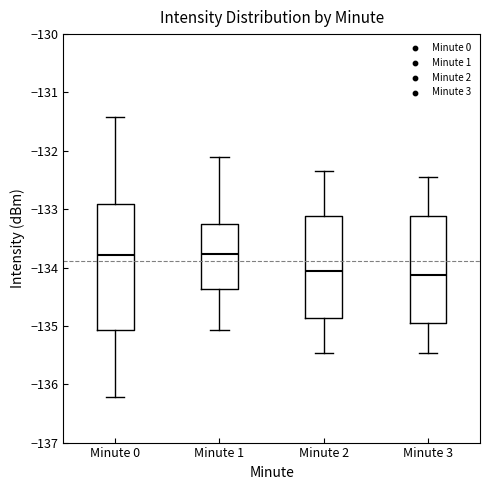

Where does the lower whisker of the box for Minute 2 end on the y-axis? The values are not printed on the chart, so give them approximately, as read against the axis.

-135.5